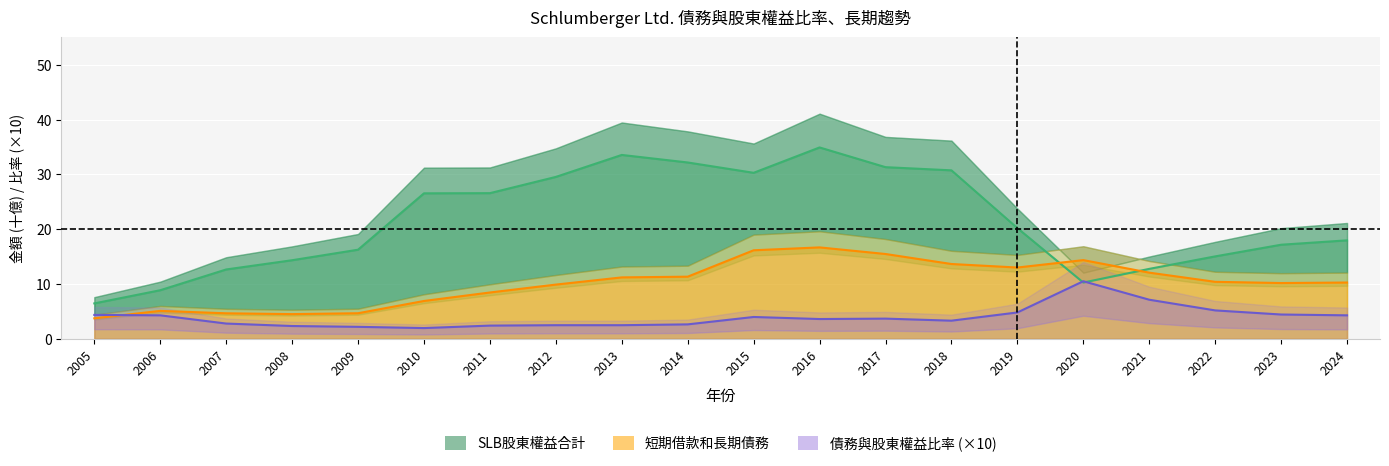

How many lines are shown in the chart?

3